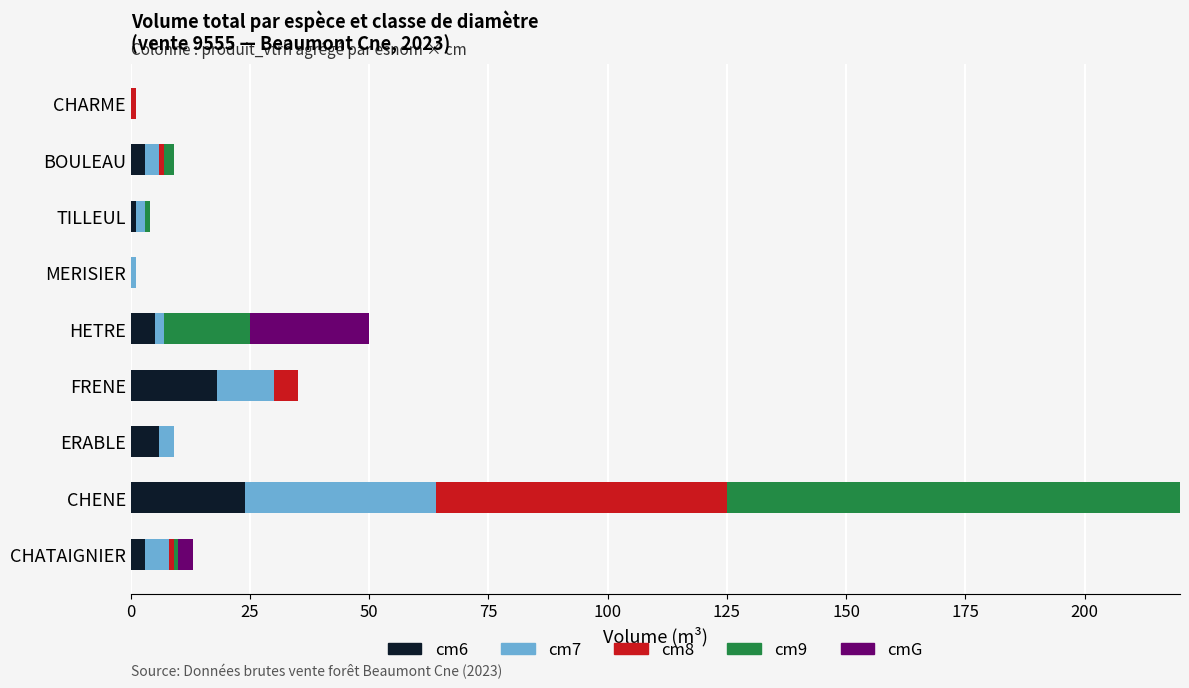

How many data points in cmG are above 0?

3